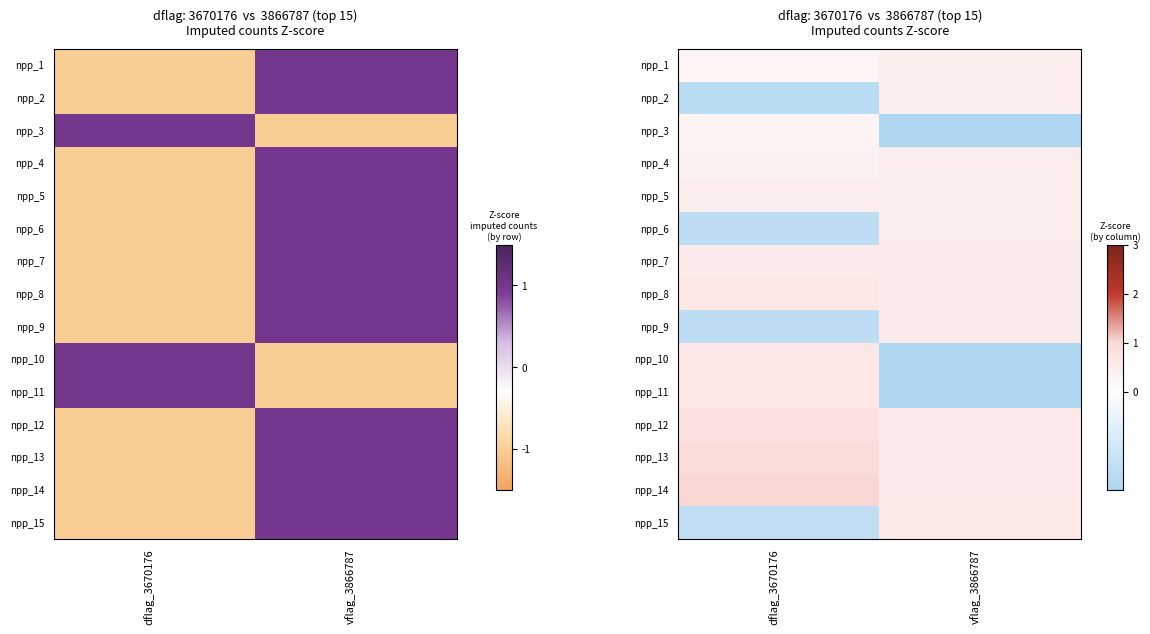

How many values in the npp_11 series are below 0?

1